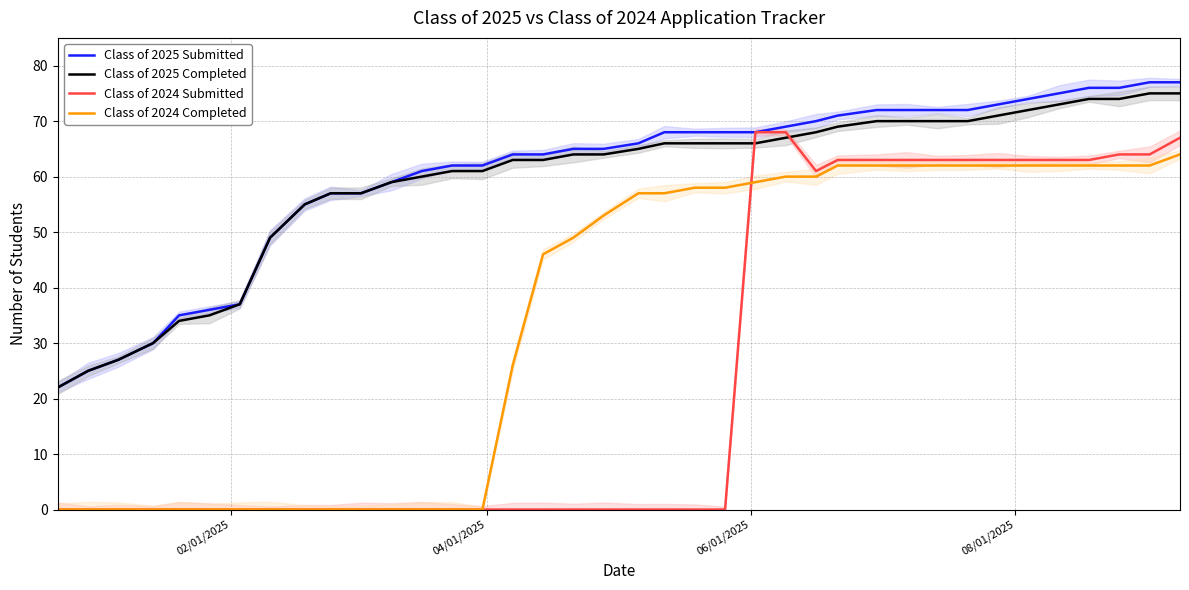

At how many categories does at least one series exceed 36?

32